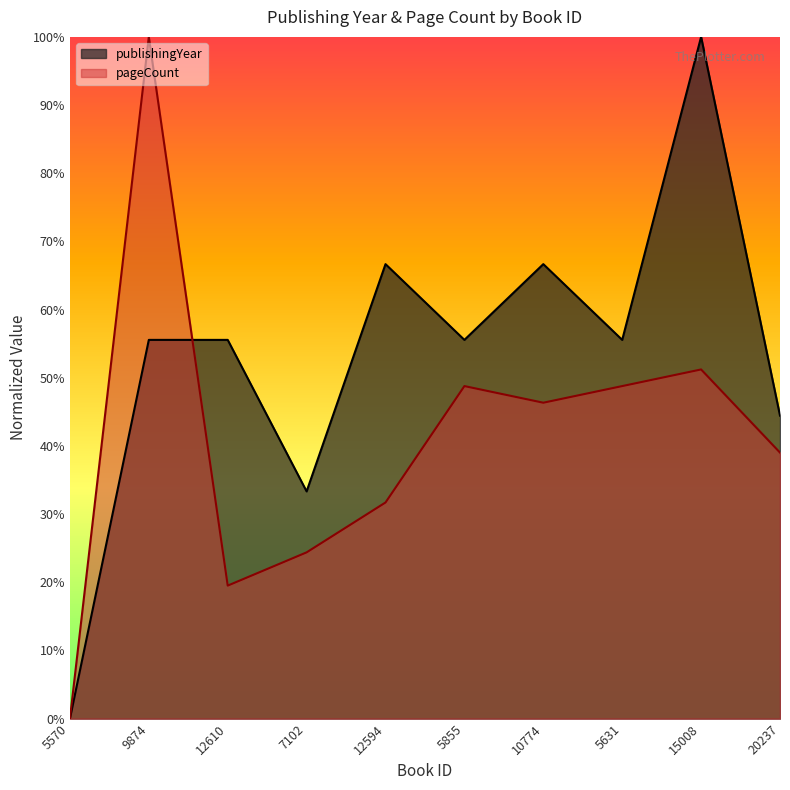

At which label is pageCount closest to 50?

5855